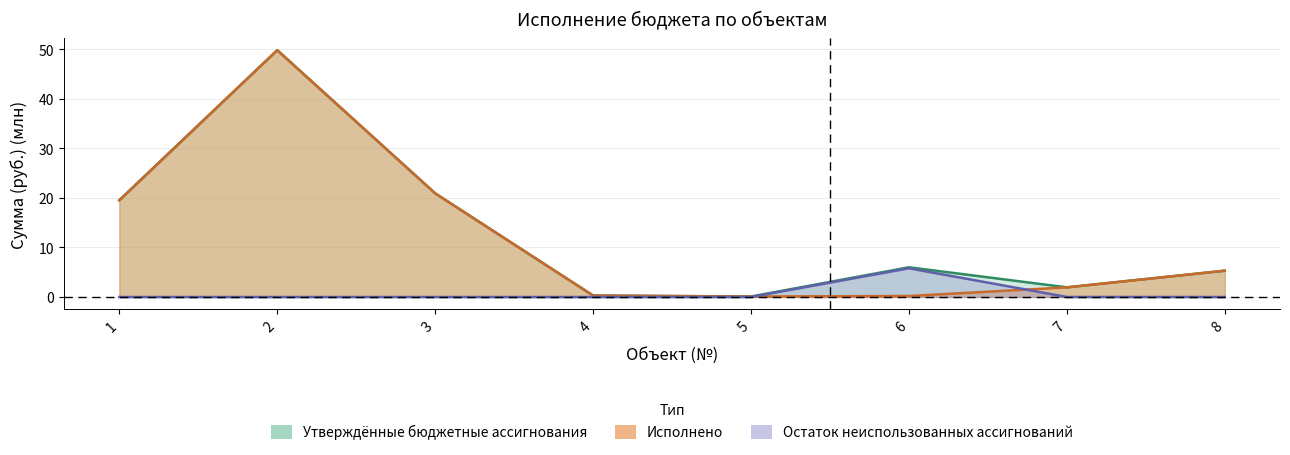

Which series has the largest total across all categories?

Утверждённые бюджетные ассигнования